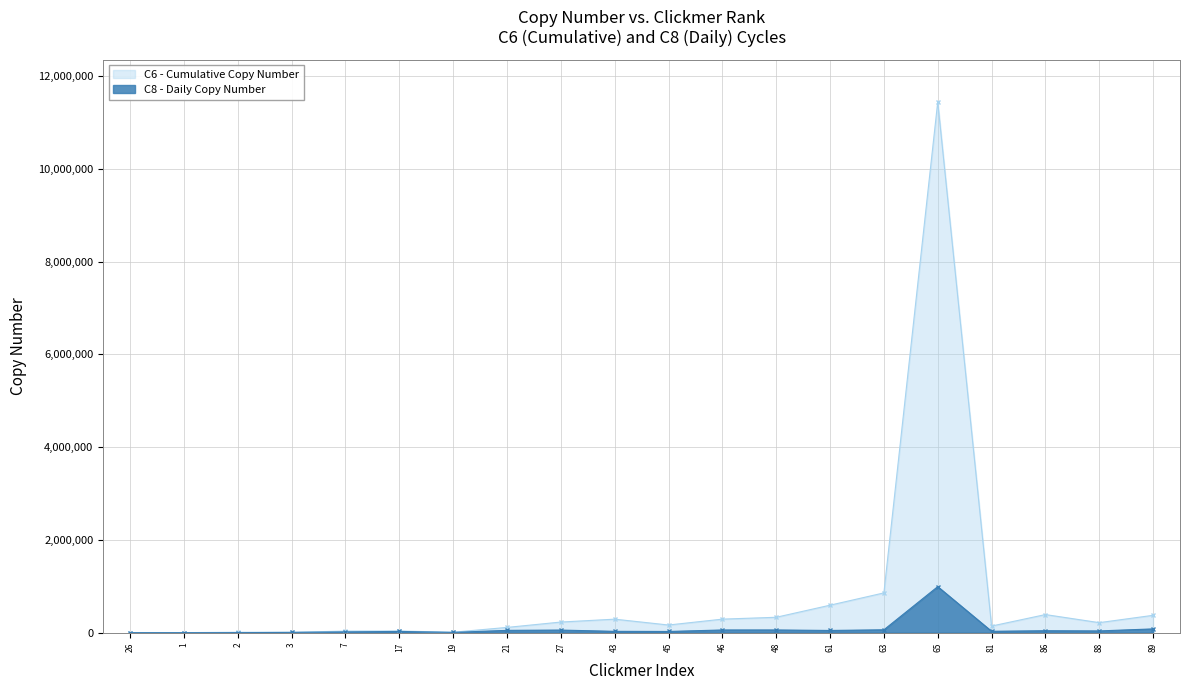

Between 46 and 88, which series saw the biggest shift?

C6 Copy Number